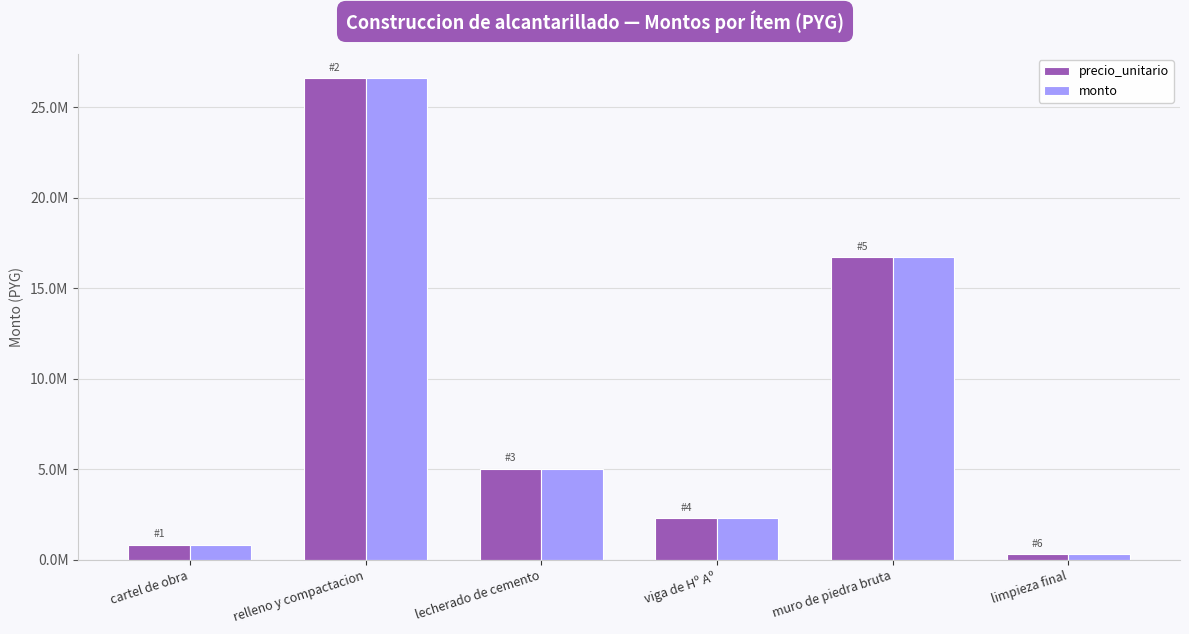

Is the value of precio_unitario at lecherado de cemento greater than the value of monto at limpieza final?

Yes